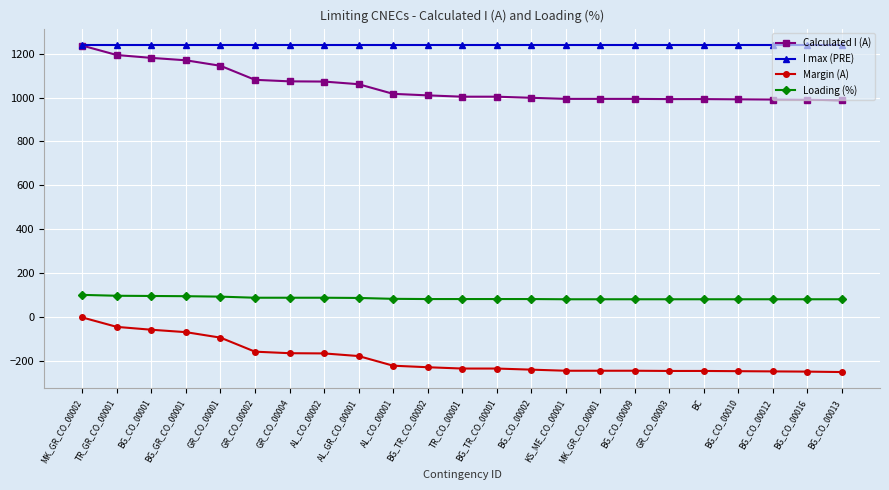

The value of Loading (%) at KS_ME_CO_00001 is 80. True or false?

True